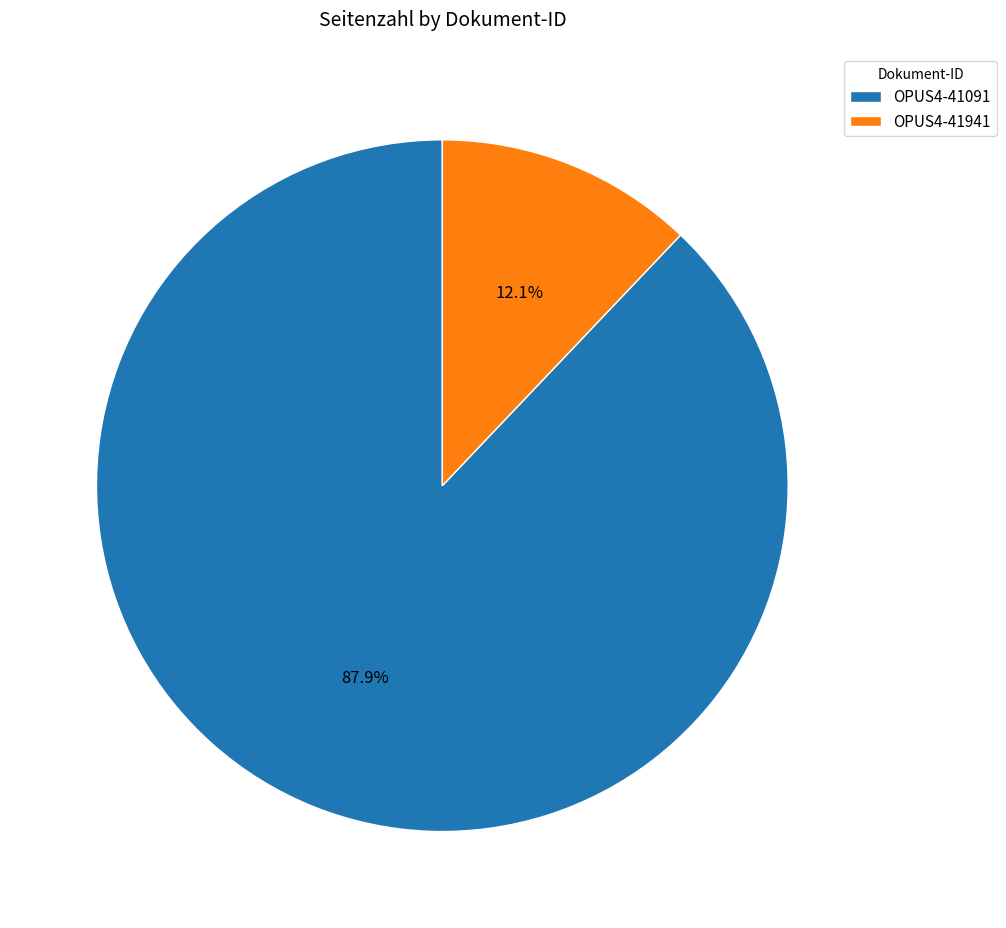

To the nearest percent, what is the difference between the OPUS4-41091 and OPUS4-41941 slice percentages?

76%